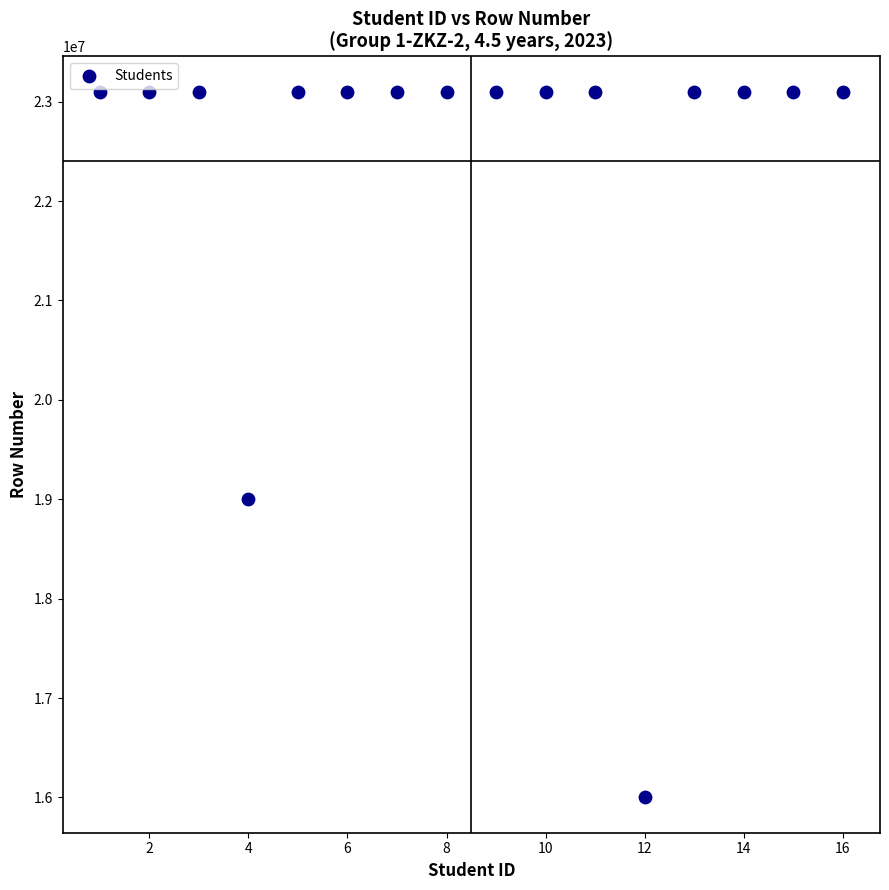

What is the range of Y values (max minus min)?

7100073